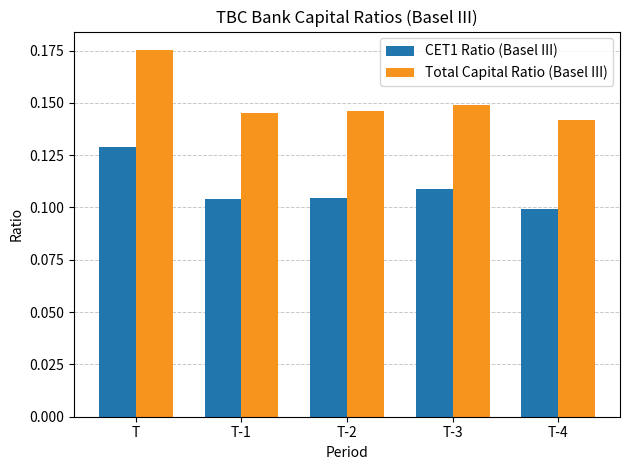

Count the number of data series in this chart.

2